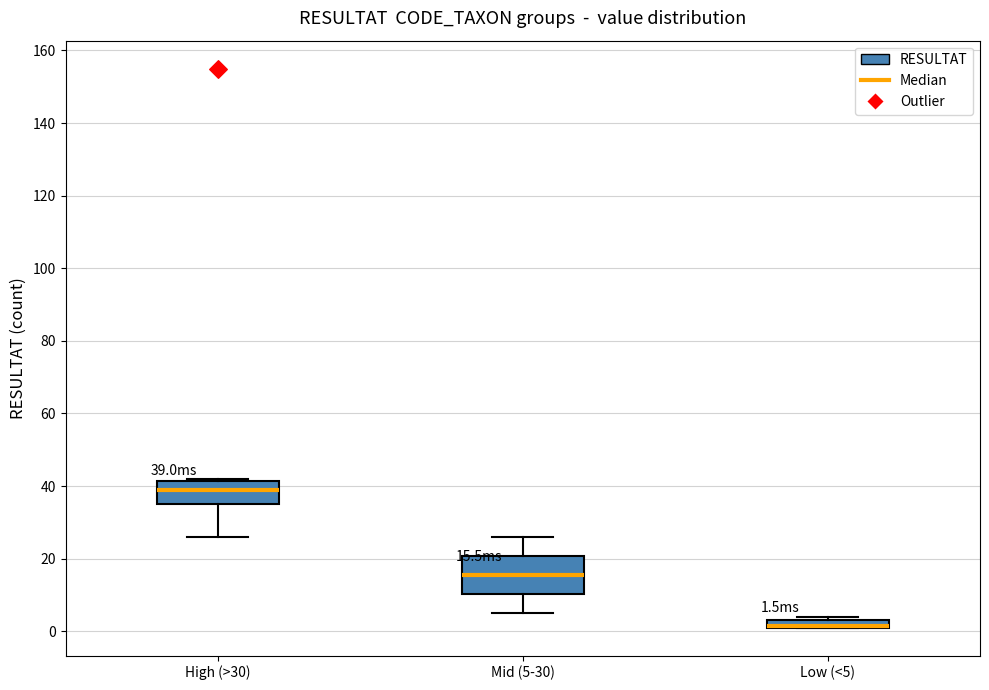

Comparing the boxes themselves (not the whiskers), which one is the tallest?

Mid (5-30)